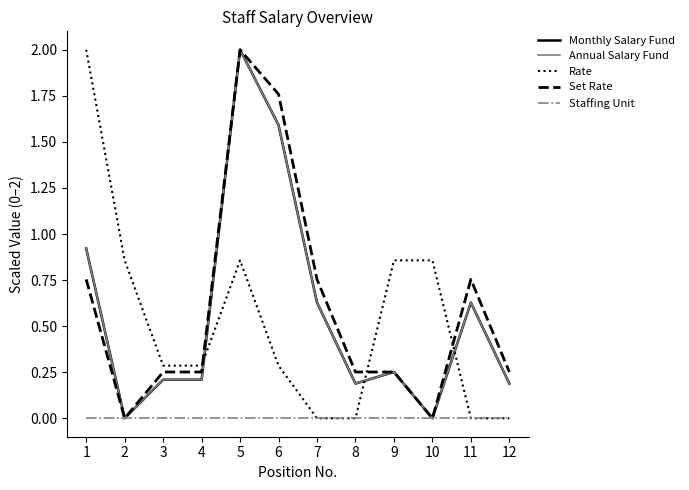

Does the chart have visible grid lines?

No